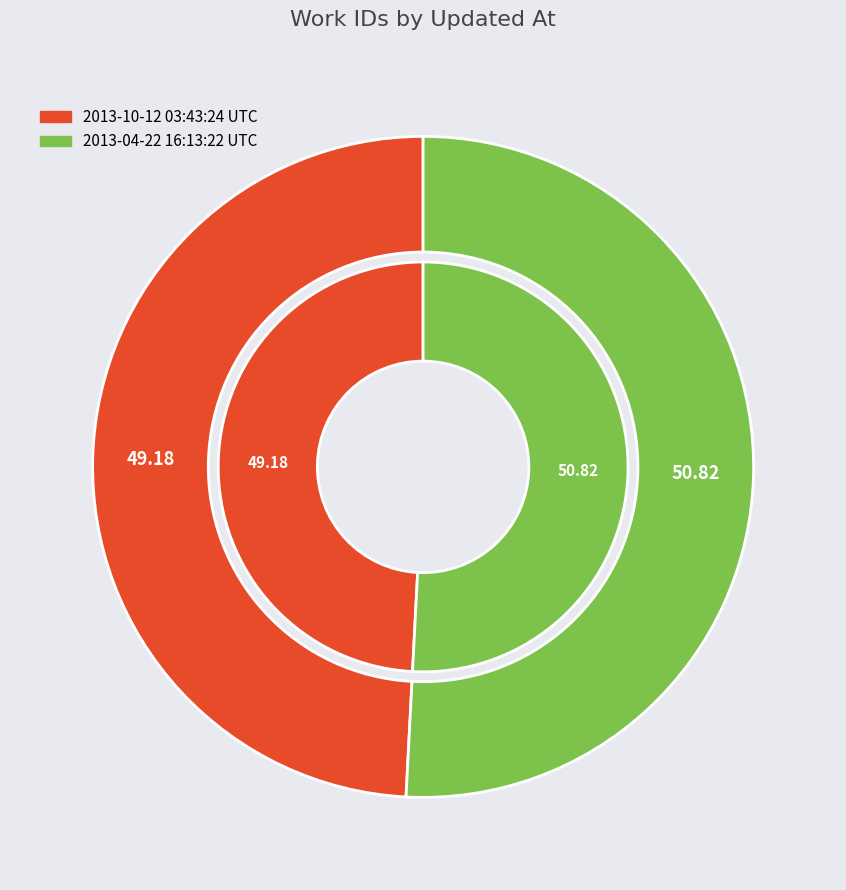

To the nearest percent, what portion does 2013-10-12 03:43:24 UTC represent?

49%